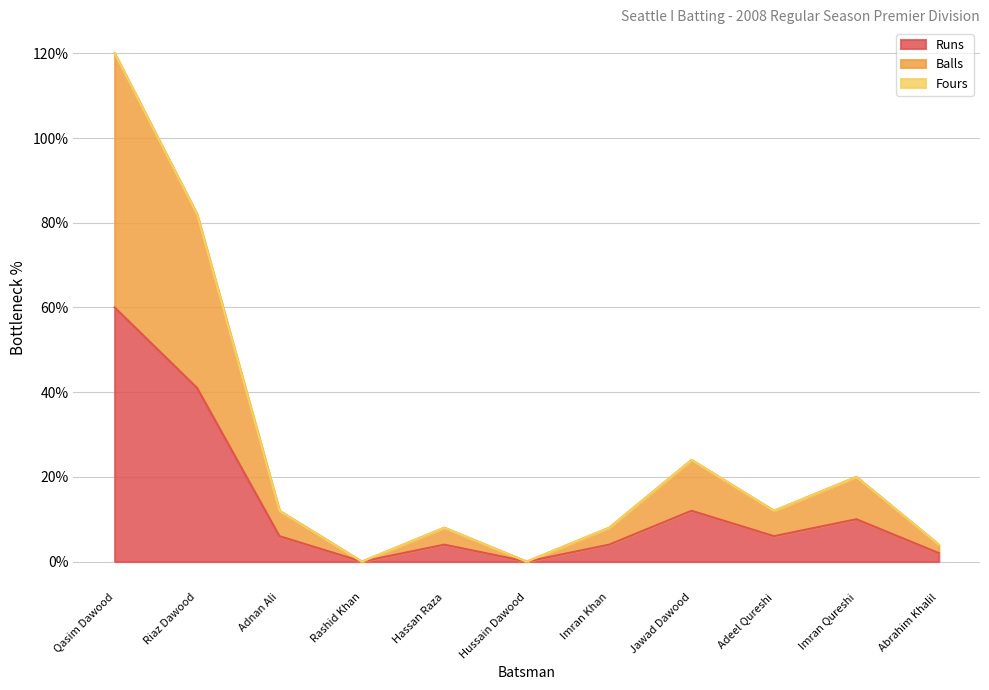

In Balls, how many points are higher than both neighbors (excluding endpoints)?

3